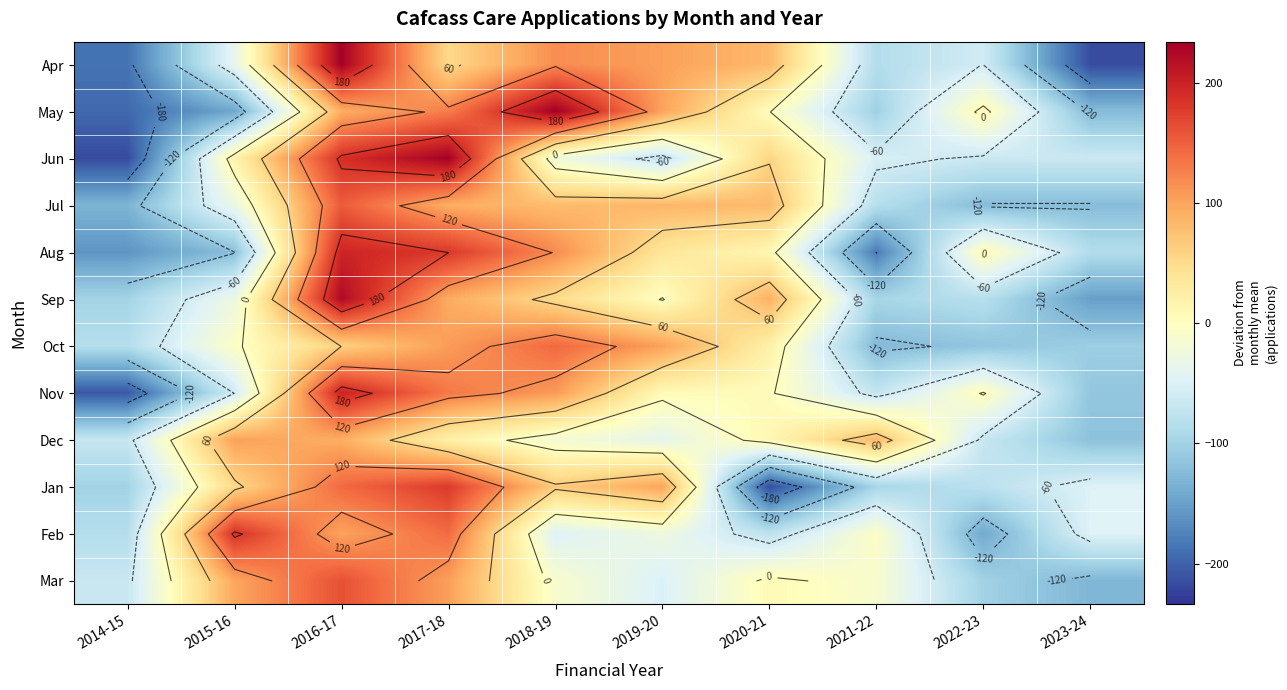

Which series has the largest range (max minus min)?

Jun